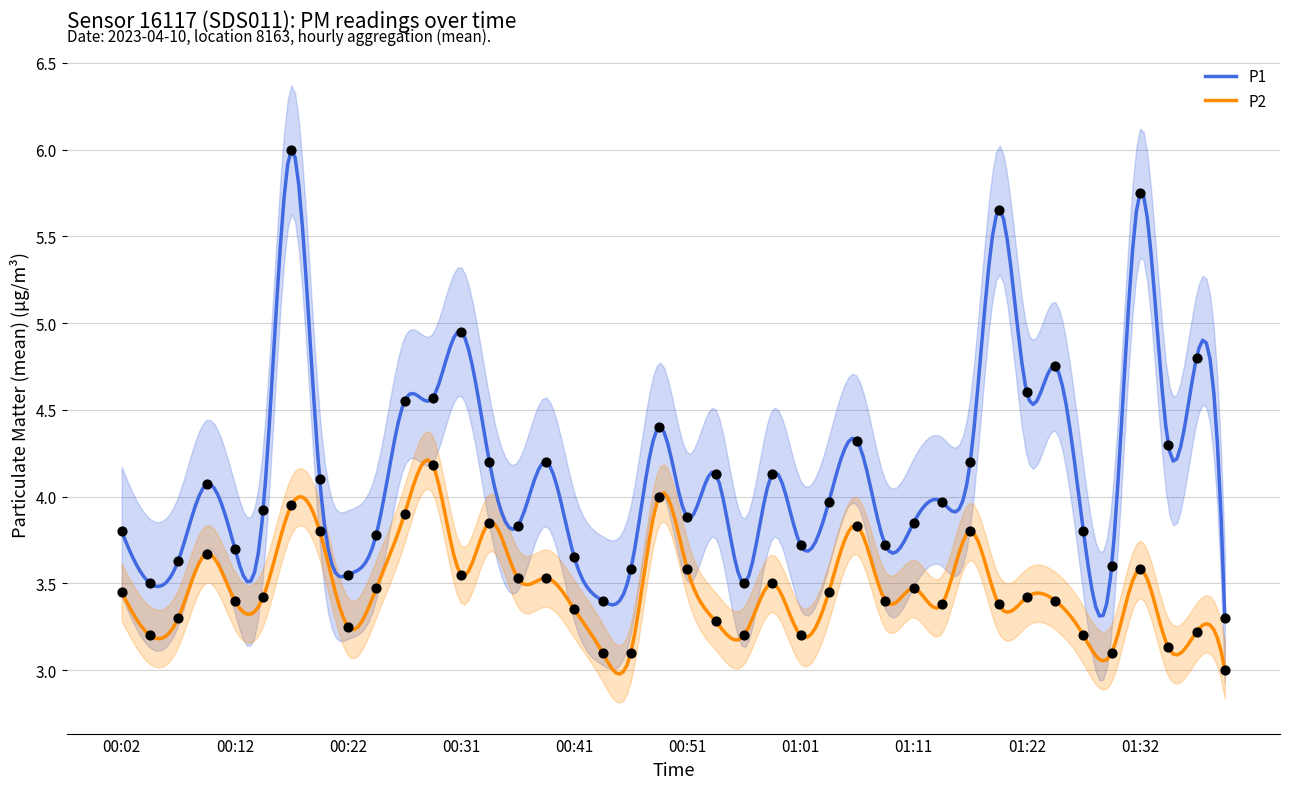

What are all the series names shown in the legend?

P1, P2